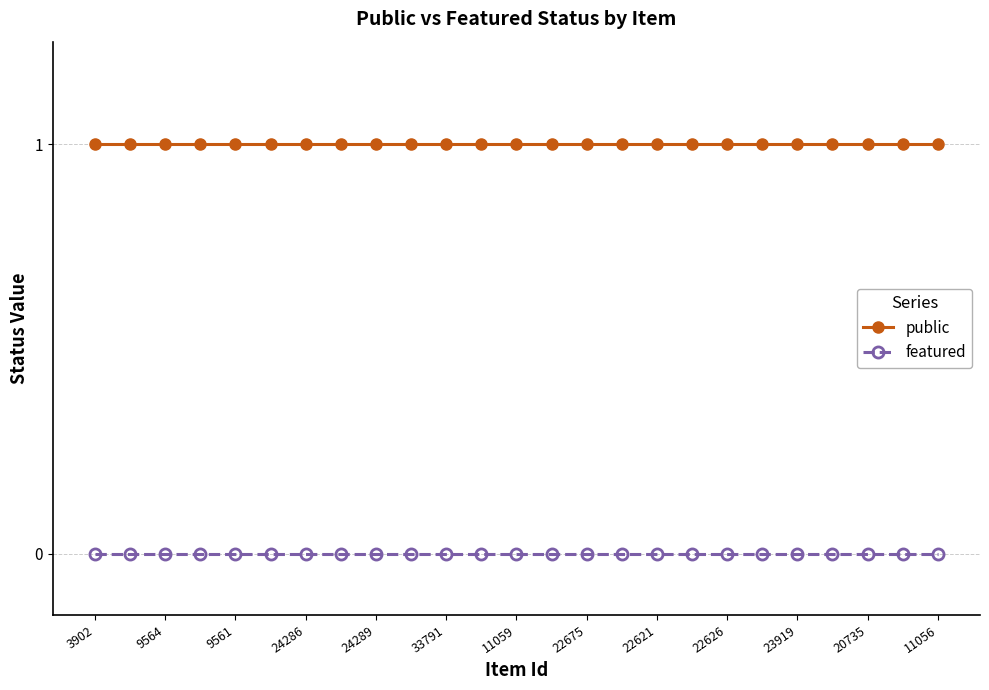

How many lines are shown in the chart?

2